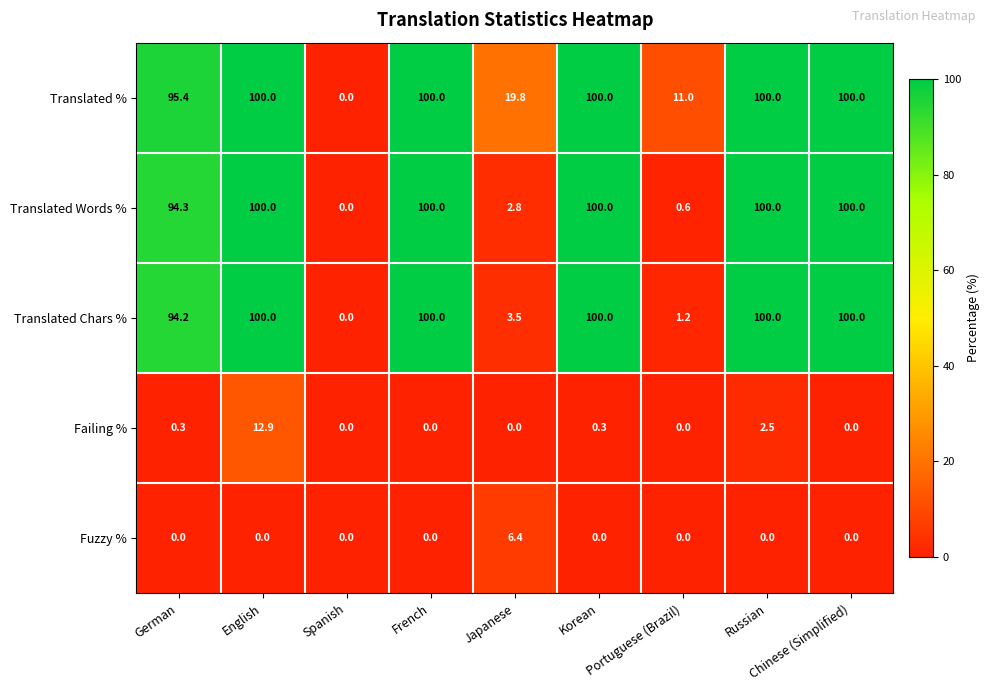

At how many categories does at least one series exceed 97?

5